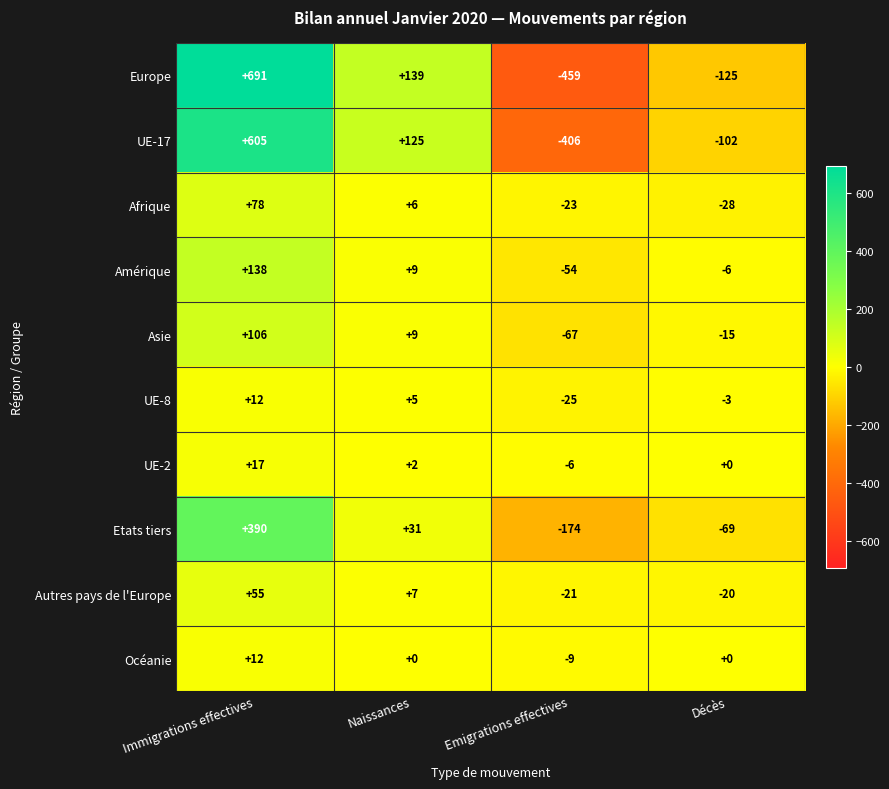

List the labels in order of Asie value, smallest first.

Emigrations effectives, Décès, Naissances, Immigrations effectives